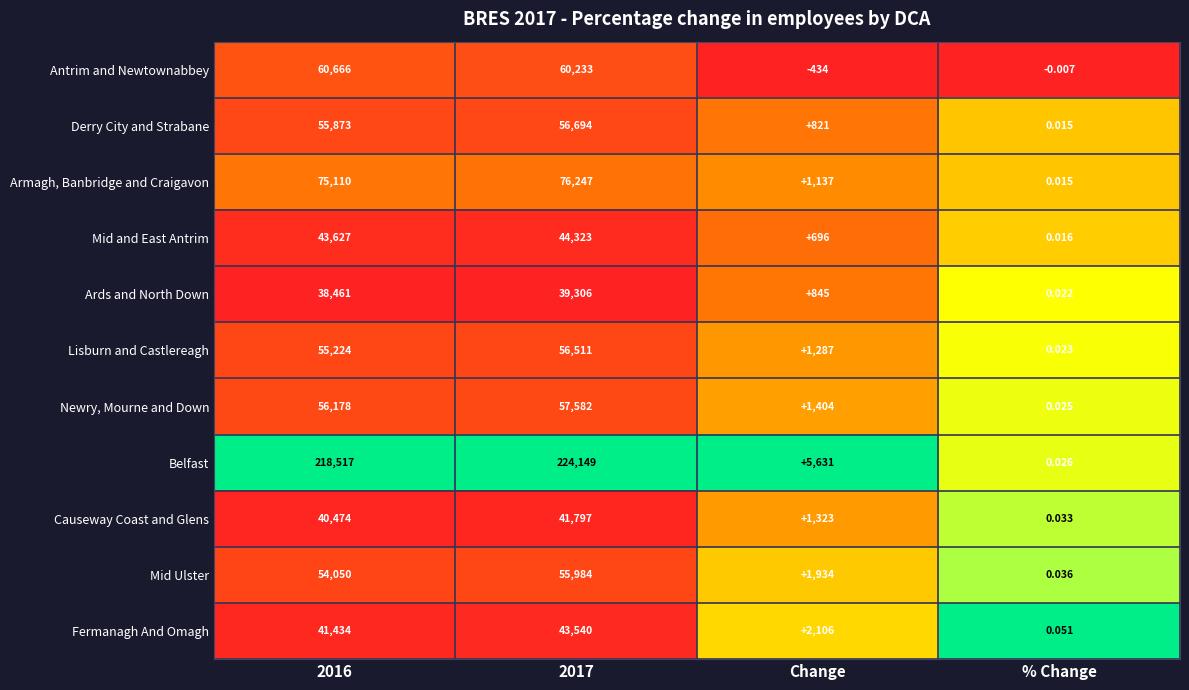

Rank the series by their maximum value, from lowest to highest.

Ards and North Down, Causeway Coast and Glens, Fermanagh And Omagh, Mid and East Antrim, Mid Ulster, Lisburn and Castlereagh, Derry City and Strabane, Newry, Mourne and Down, Antrim and Newtownabbey, Armagh, Banbridge and Craigavon, Belfast